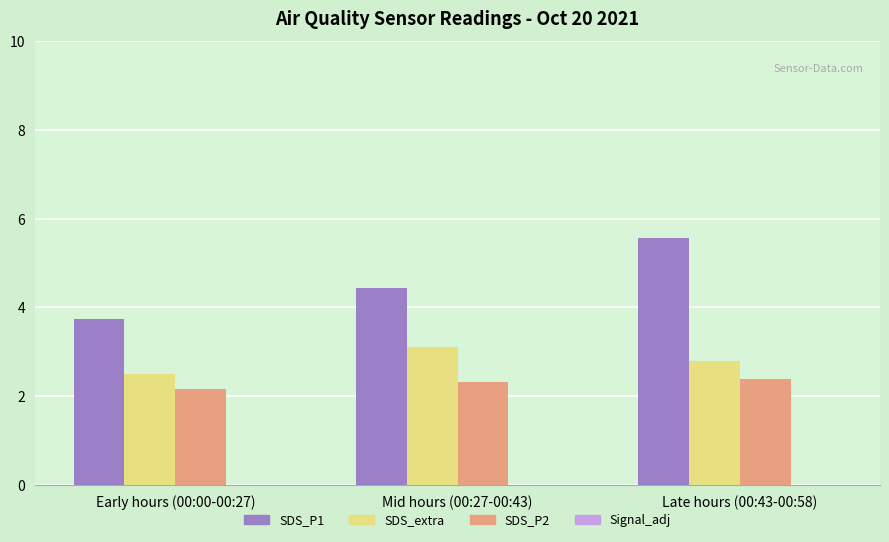

What is the total value across all series at Early hours (00:00-00:27)?

8.4